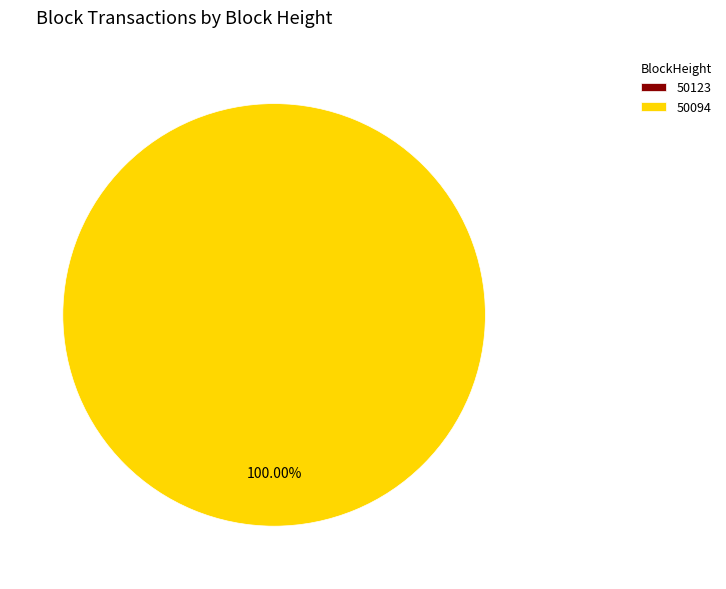

Which category has the smallest portion of the pie?

50123